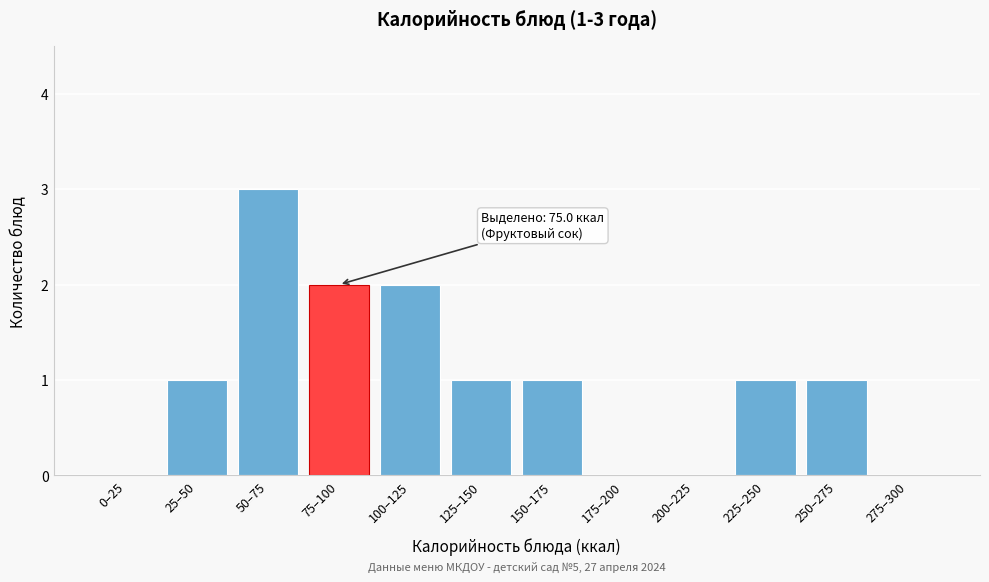

Reading left to right, what are all the values shown in this chart?

0–25=0	25–50=1	50–75=3	75–100=2	100–125=2	125–150=1	150–175=1	175–200=0	200–225=0	225–250=1	250–275=1	275–300=0